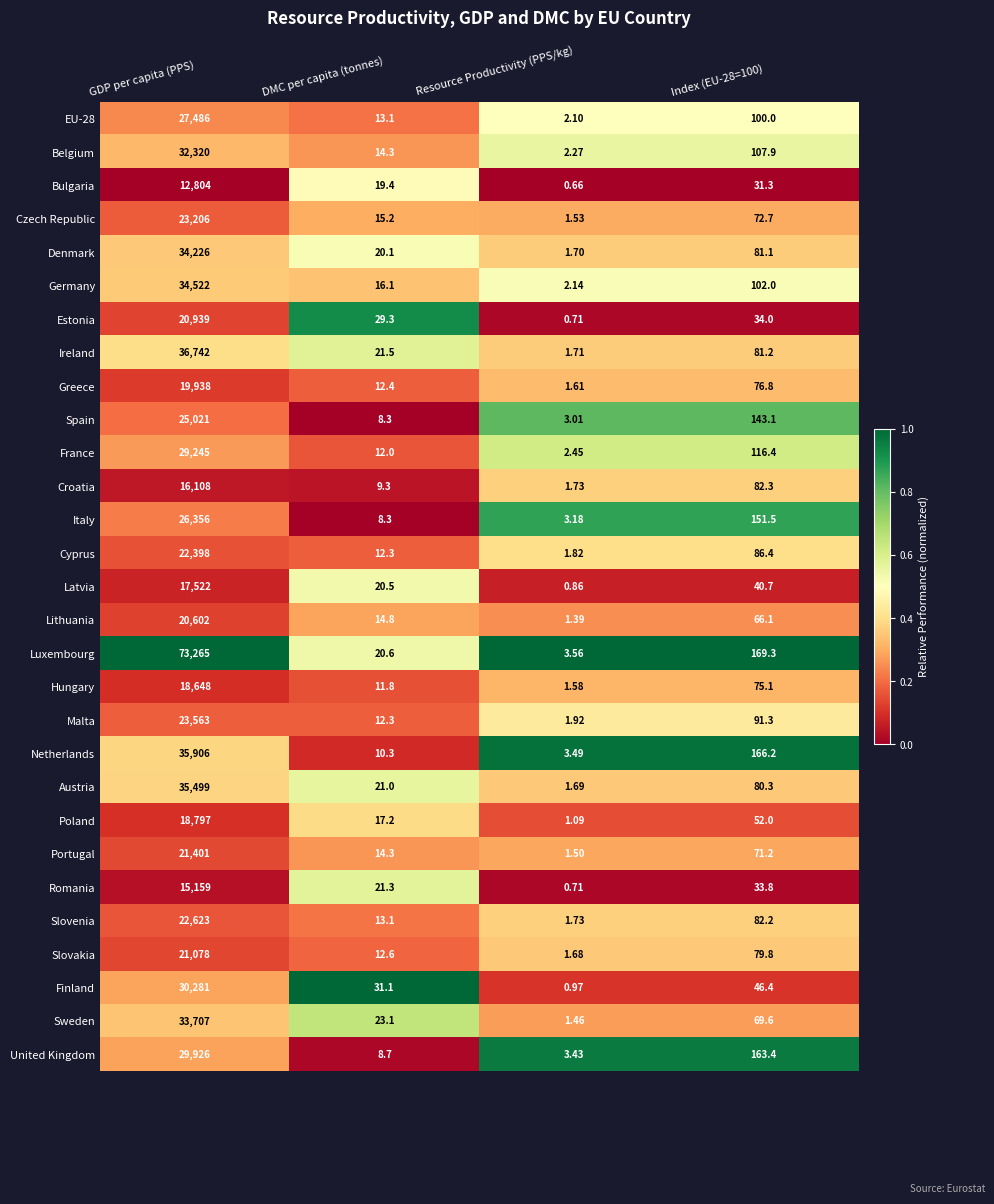

What is the difference between the highest and lowest values at DMC per capita (tonnes)?

22.8